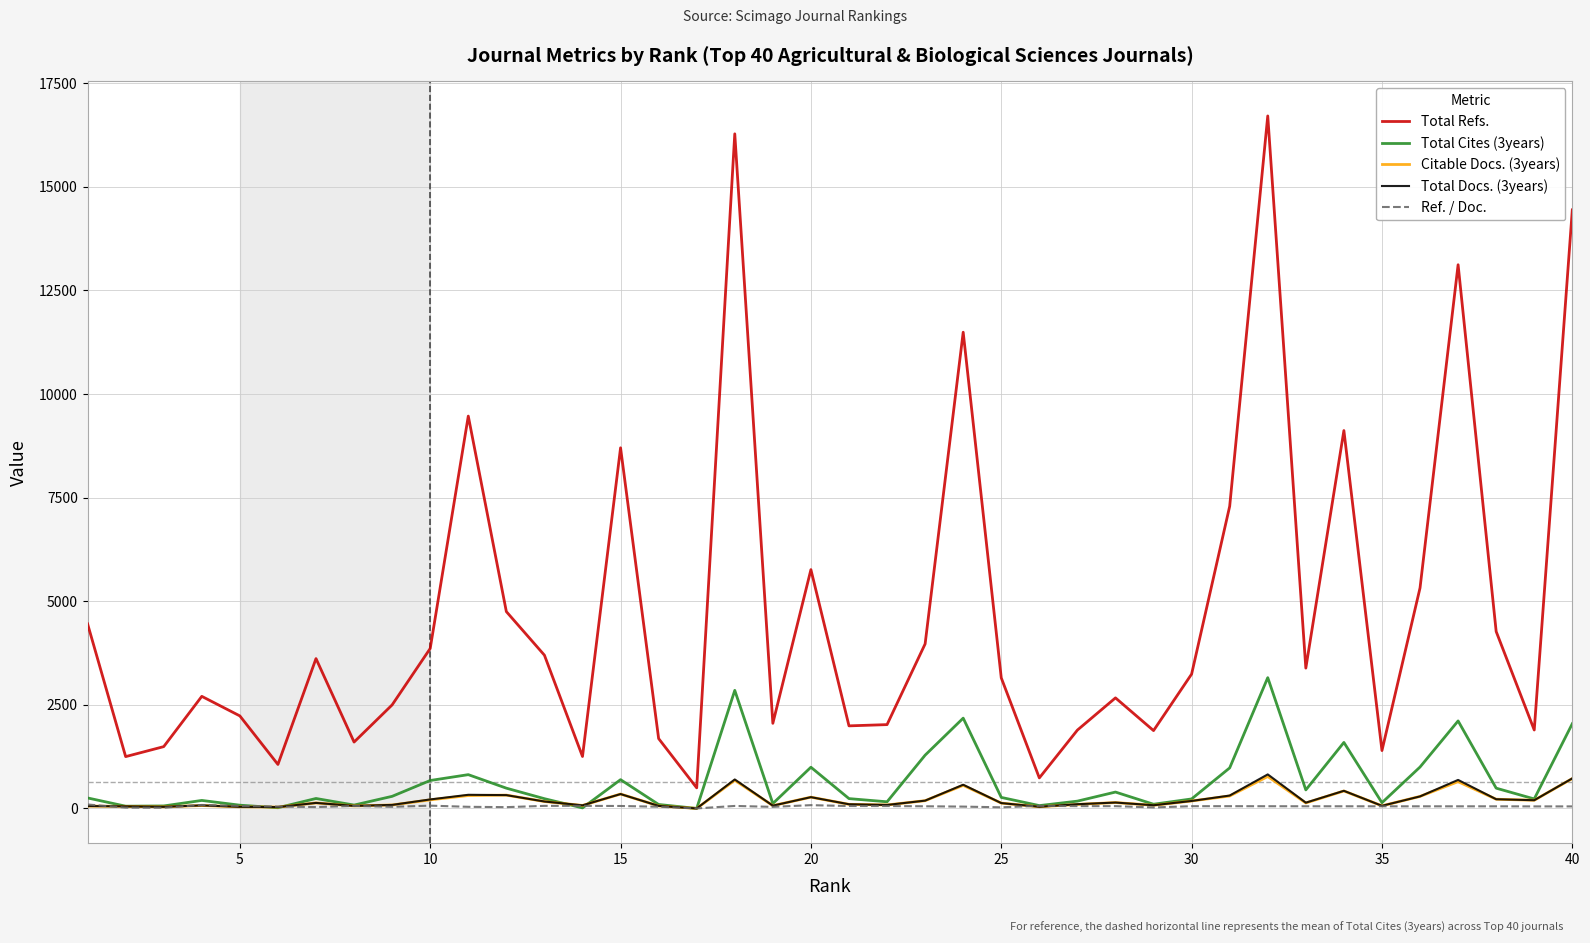

True or false: Total Cites (3years) and Total Refs. intersect in this chart.

False